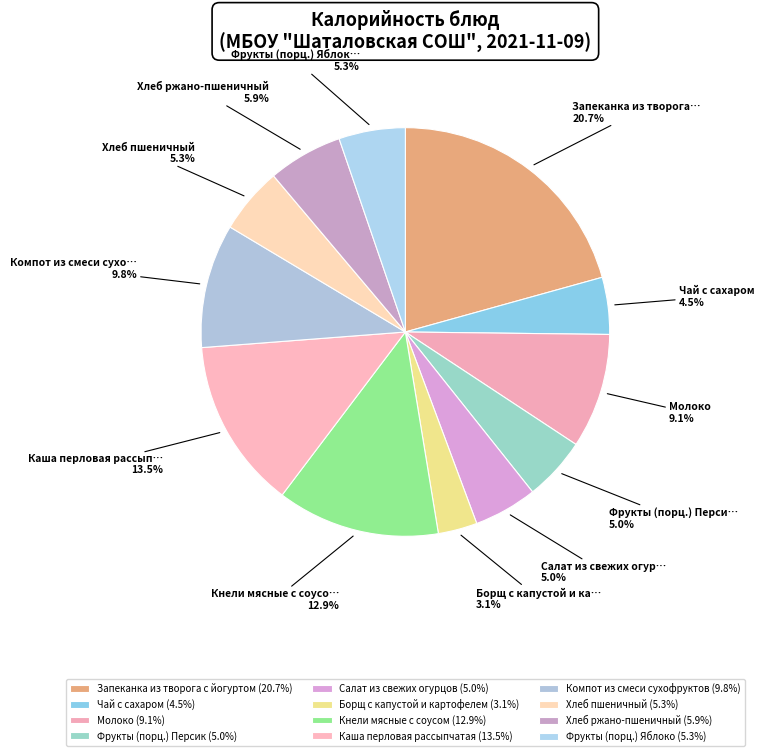

Approximately how many times larger is the value at Борщ с капустой и картофелем compared to Хлеб пшеничный?

0.6